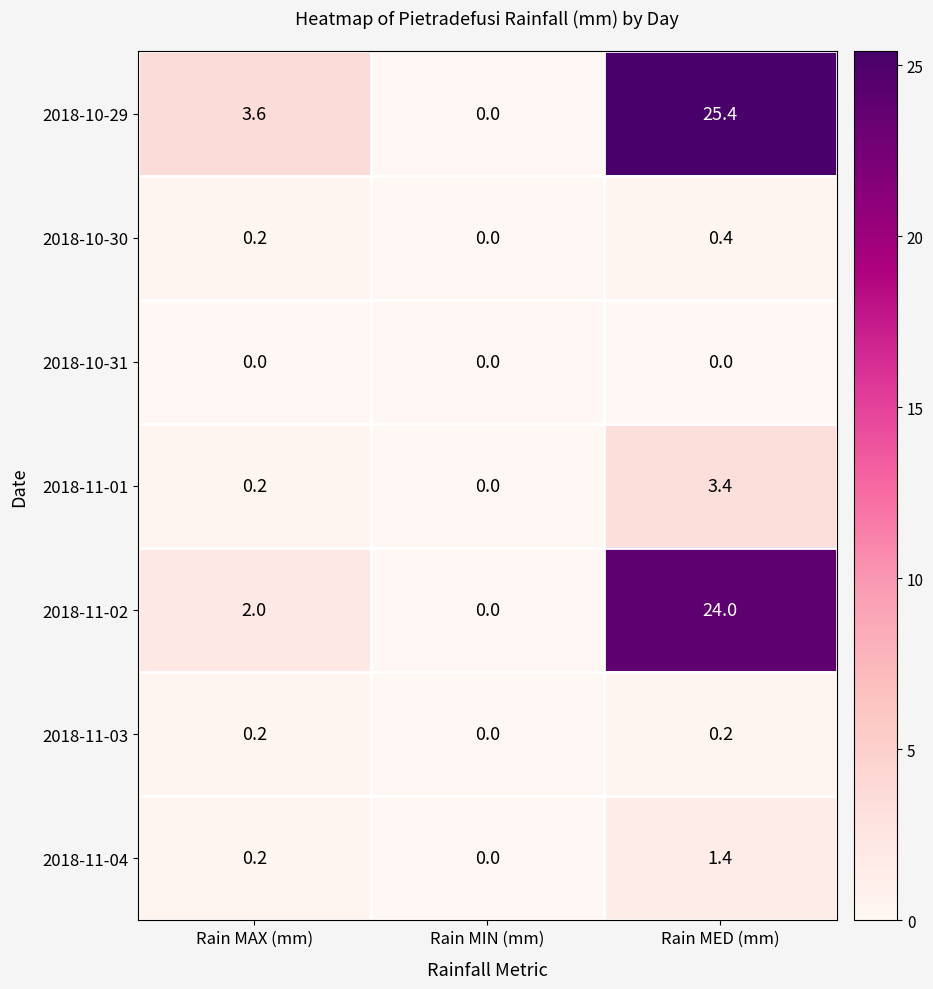

How many data points does each series have?

3